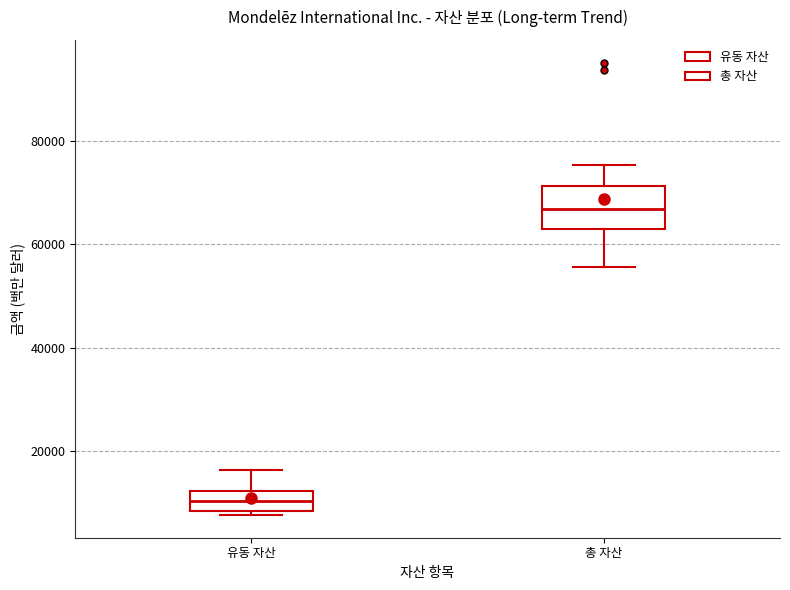

Which box is the tallest, from its lower edge to its upper edge?

총 자산